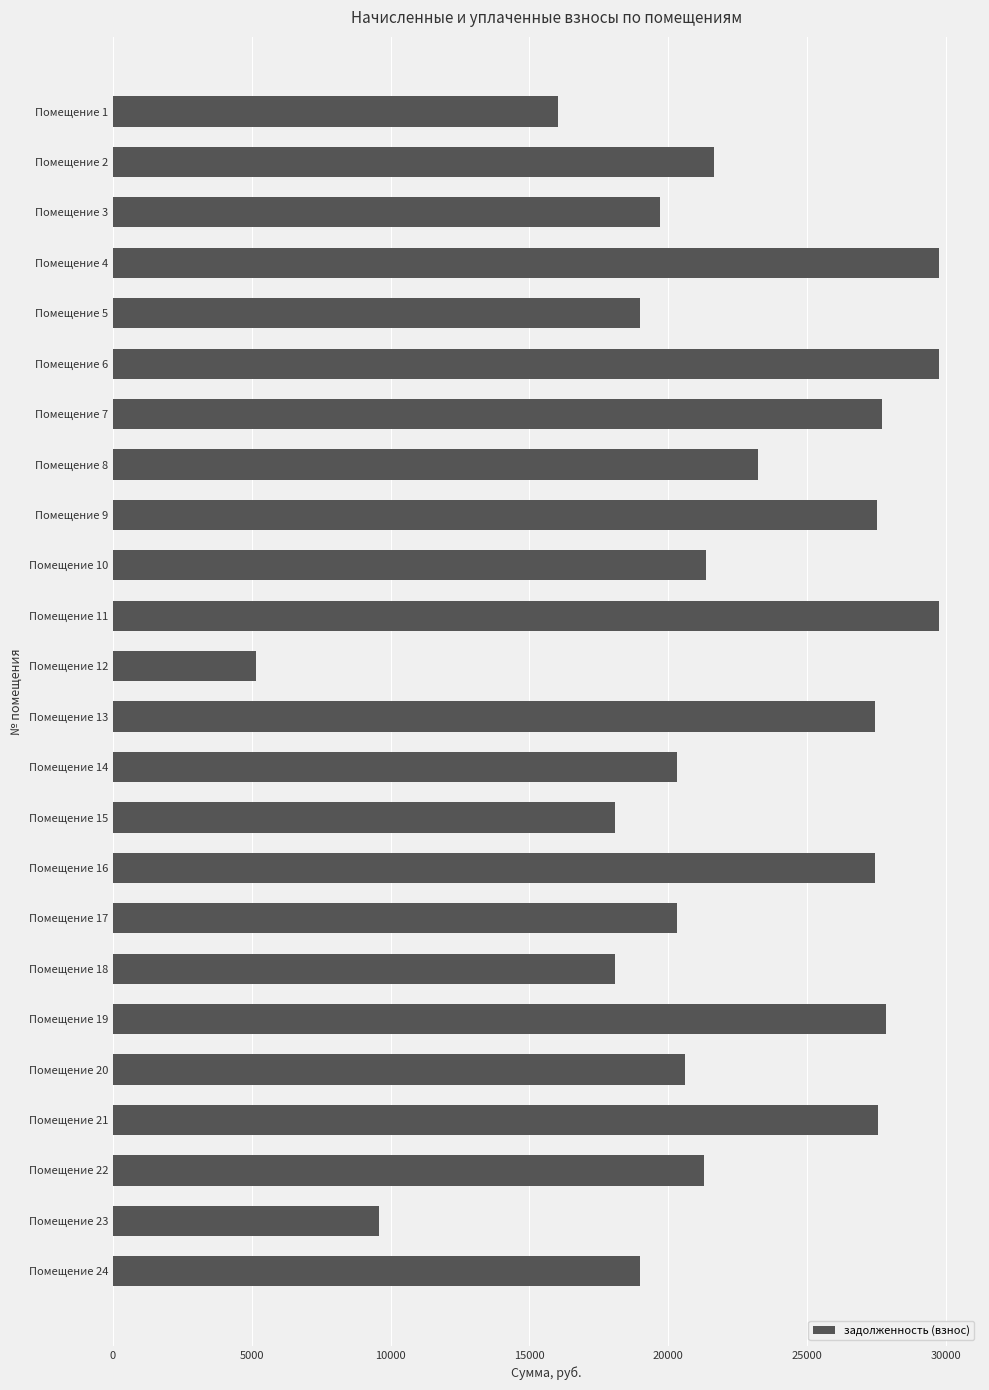

What is the value of the 2nd bar from the top?

21665.0